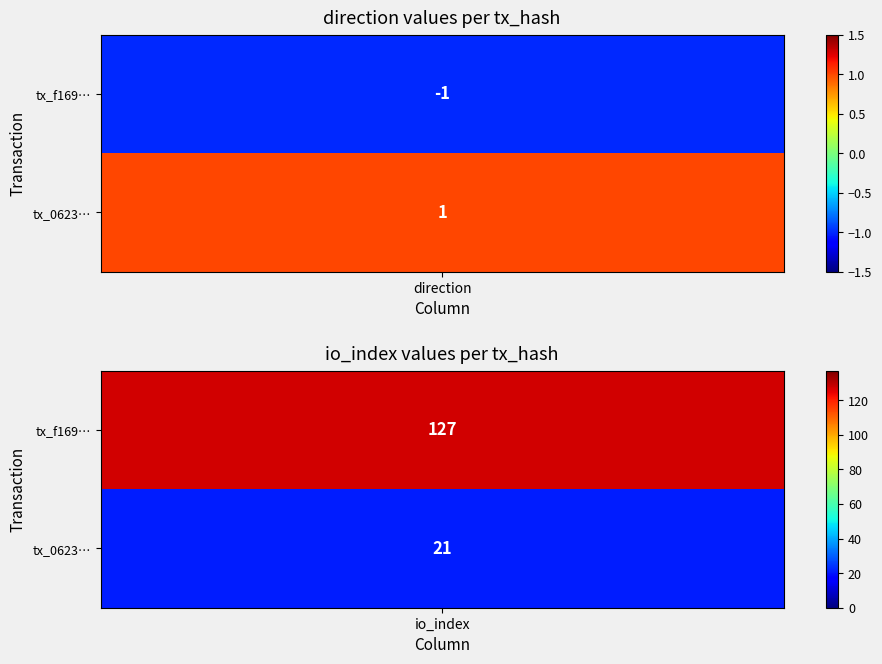

Reading left to right, extract all data points from this chart.

f169d268092064cf9d7d55659e4e7863a414a40: 0=-1	1=127
0623353544b8f6bf59811261ea749f843ae9dee: 0=1	1=21